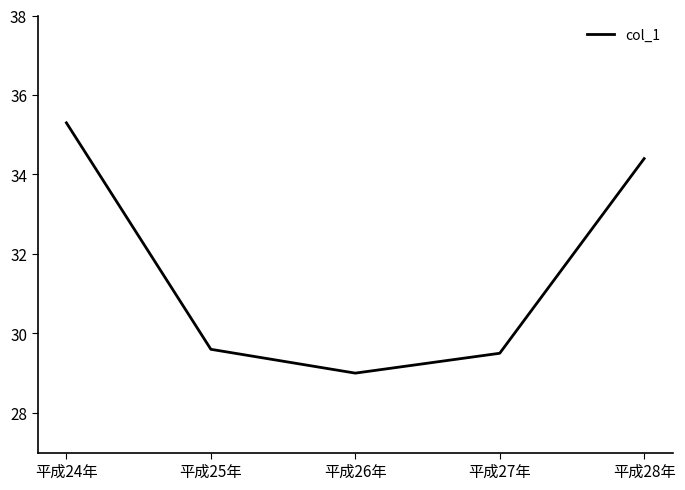

What is the average value?

31.6